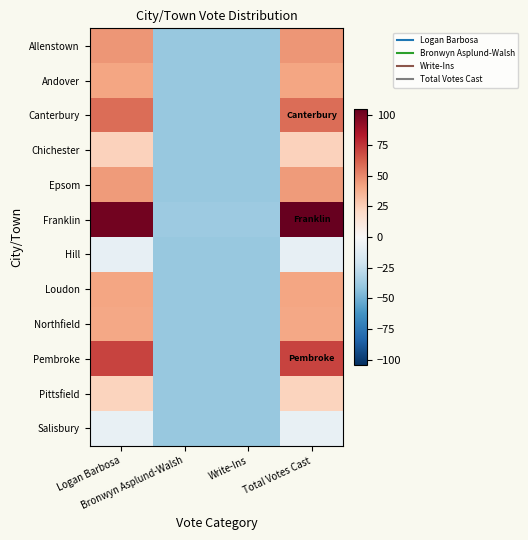

Reading left to right, what are all the values shown in this chart?

Allenstown: Logan Barbosa=46.2	Bronwyn Asplund-Walsh=-39.8	Write-Ins=-39.8	Total Votes Cast=46.2
Andover: Logan Barbosa=41.2	Bronwyn Asplund-Walsh=-39.8	Write-Ins=-39.8	Total Votes Cast=41.2
Canterbury: Logan Barbosa=58.2	Bronwyn Asplund-Walsh=-39.8	Write-Ins=-39.8	Total Votes Cast=58.2
Chichester: Logan Barbosa=24.2	Bronwyn Asplund-Walsh=-39.8	Write-Ins=-39.8	Total Votes Cast=24.2
Epsom: Logan Barbosa=44.2	Bronwyn Asplund-Walsh=-39.8	Write-Ins=-39.8	Total Votes Cast=44.2
Franklin: Logan Barbosa=100.2	Bronwyn Asplund-Walsh=-37.8	Write-Ins=-37.8	Total Votes Cast=104.2
Hill: Logan Barbosa=-8.8	Bronwyn Asplund-Walsh=-39.8	Write-Ins=-39.8	Total Votes Cast=-8.8
Loudon: Logan Barbosa=41.2	Bronwyn Asplund-Walsh=-39.8	Write-Ins=-39.8	Total Votes Cast=41.2
Northfield: Logan Barbosa=40.2	Bronwyn Asplund-Walsh=-39.8	Write-Ins=-39.8	Total Votes Cast=40.2
Pembroke: Logan Barbosa=70.2	Bronwyn Asplund-Walsh=-39.8	Write-Ins=-39.8	Total Votes Cast=70.2
Pittsfield: Logan Barbosa=23.2	Bronwyn Asplund-Walsh=-39.8	Write-Ins=-39.8	Total Votes Cast=23.2
Salisbury: Logan Barbosa=-7.8	Bronwyn Asplund-Walsh=-39.8	Write-Ins=-39.8	Total Votes Cast=-7.8